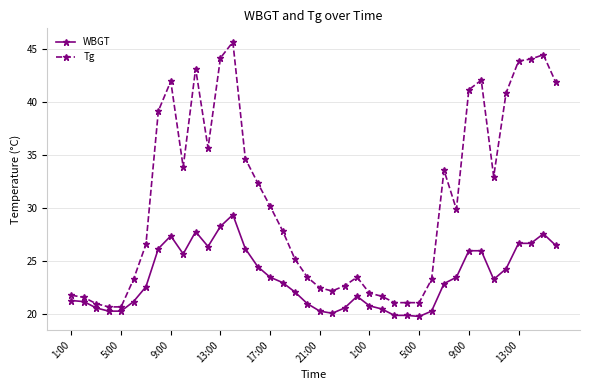

What is the maximum value shown in the chart?

45.7